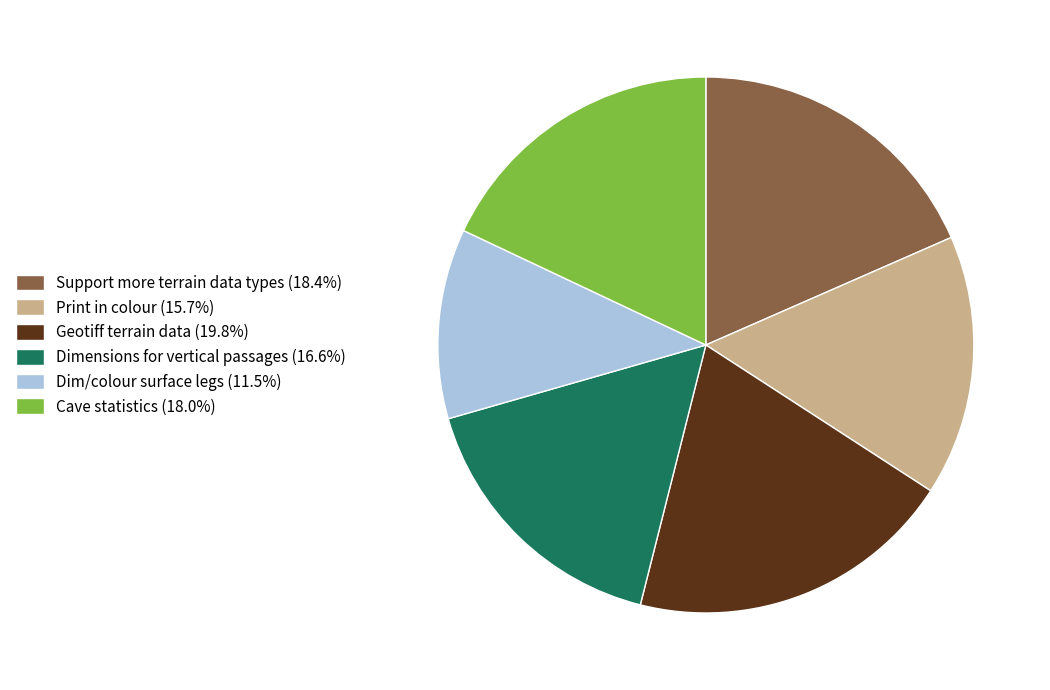

Is the sum of Geotiff terrain data (19.8%) and Cave statistics (18.0%) greater than half?

No